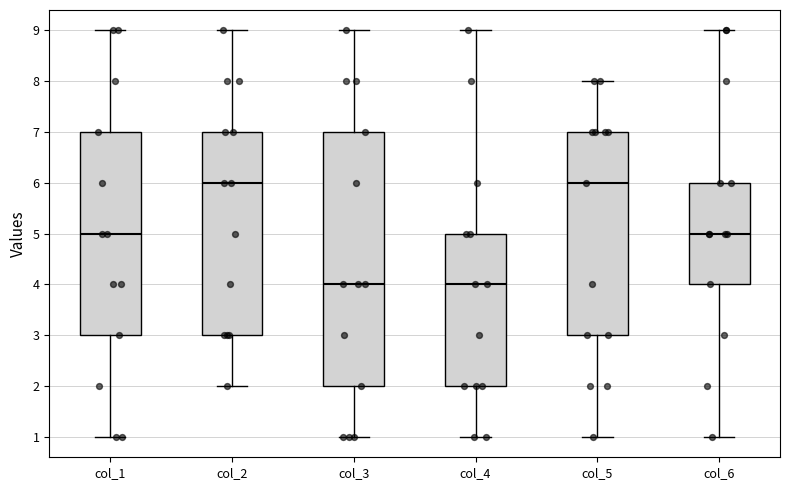

Reading left to right, read every box against the y-axis: the position of its median line, the range the box covers, and the ends of its whiskers. The values are not printed on the chart, so give them approximately, as read against the axis.

col_1: median 5, box 3 to 7, whiskers 1 to 9
col_2: median 6, box 3 to 7, whiskers 2 to 9
col_3: median 4, box 2 to 7, whiskers 1 to 9
col_4: median 4, box 2 to 5, whiskers 1 to 9
col_5: median 6, box 3 to 7, whiskers 1 to 8
col_6: median 5, box 4 to 6, whiskers 1 to 9